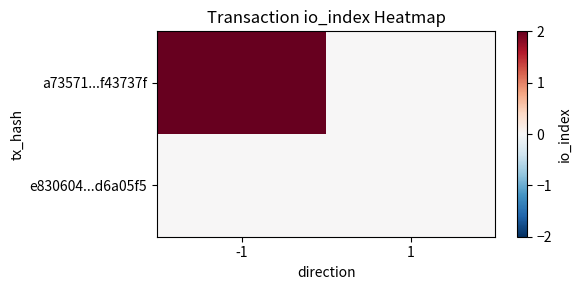

Between 1 and -1, which is larger?

-1